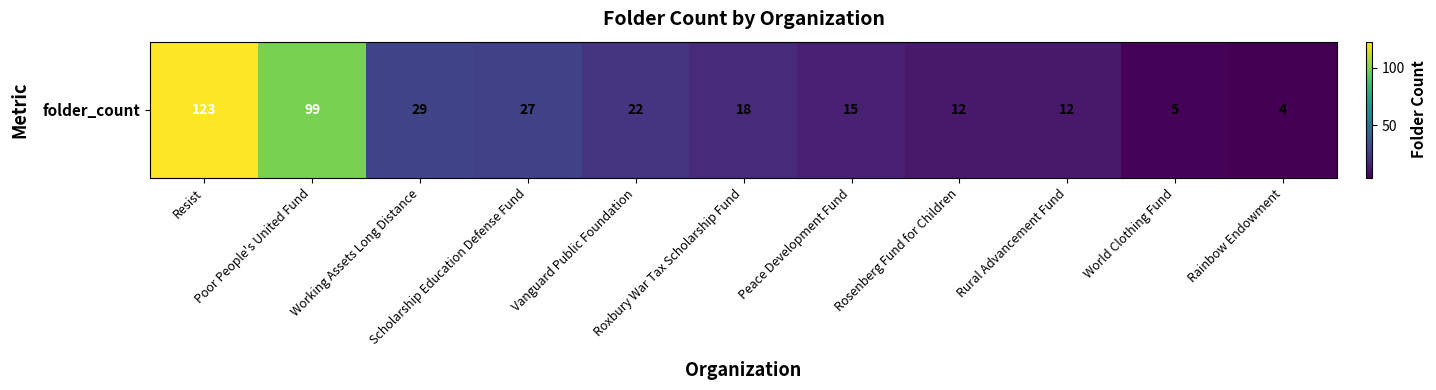

What is the difference between the maximum and minimum values?

119